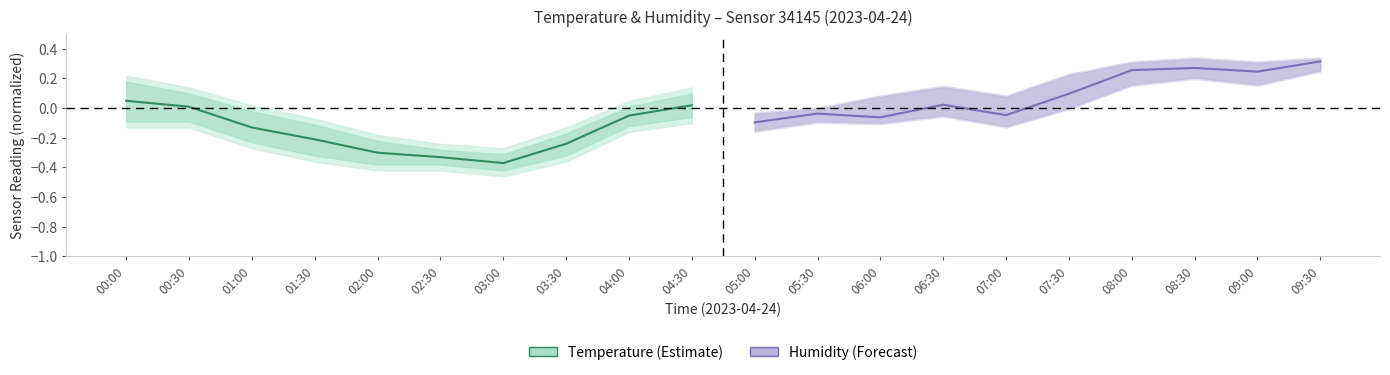

How many data points in humidity are less than 0?

4